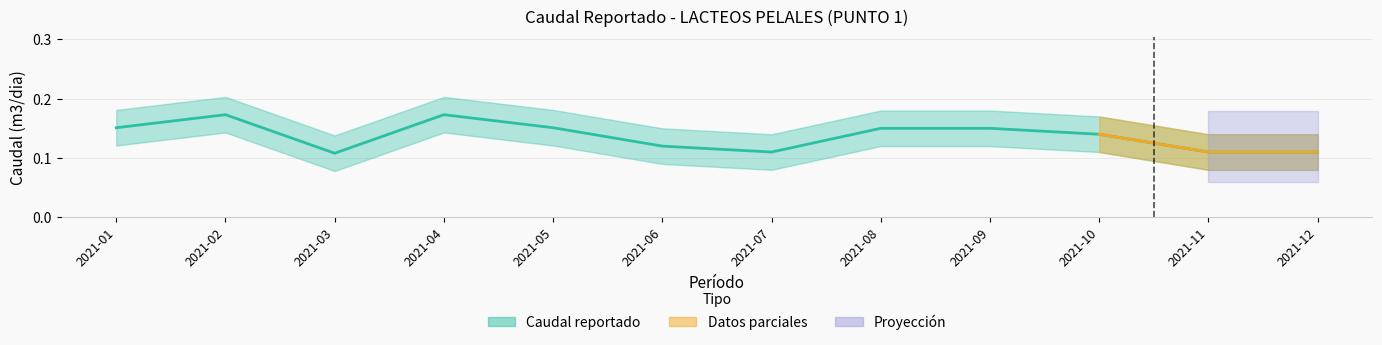

Reading left to right, list all the values displayed in this chart.

2021-01=0.2	2021-02=0.2	2021-03=0.1	2021-04=0.2	2021-05=0.2	2021-06=0.1	2021-07=0.1	2021-08=0.1	2021-09=0.1	2021-10=0.1	2021-11=0.1	2021-12=0.1